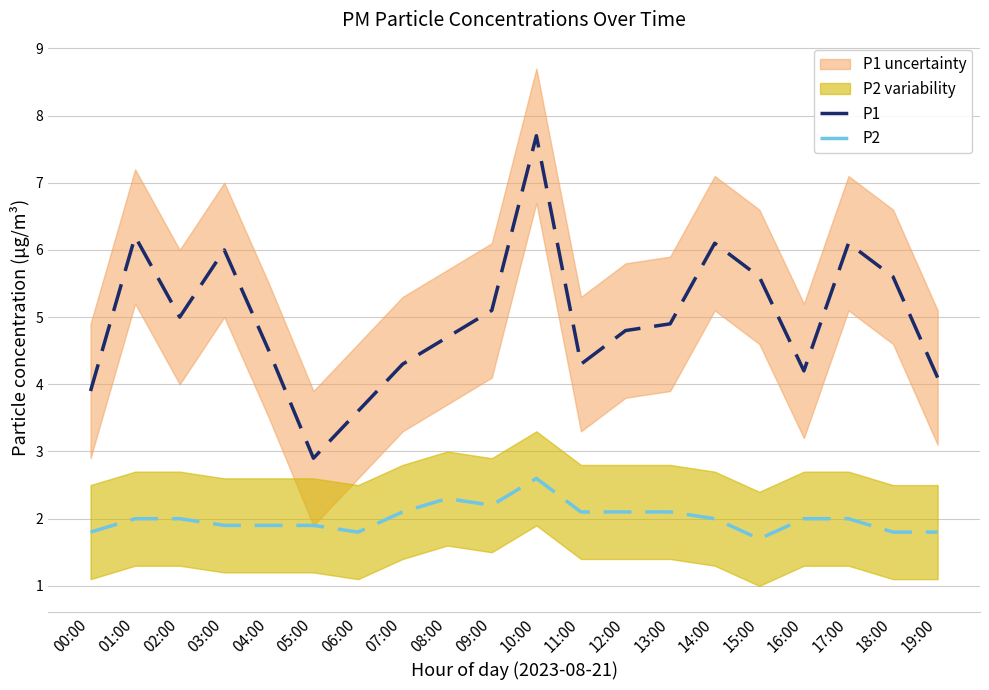

How many interior local peaks does the P2 series have?

2